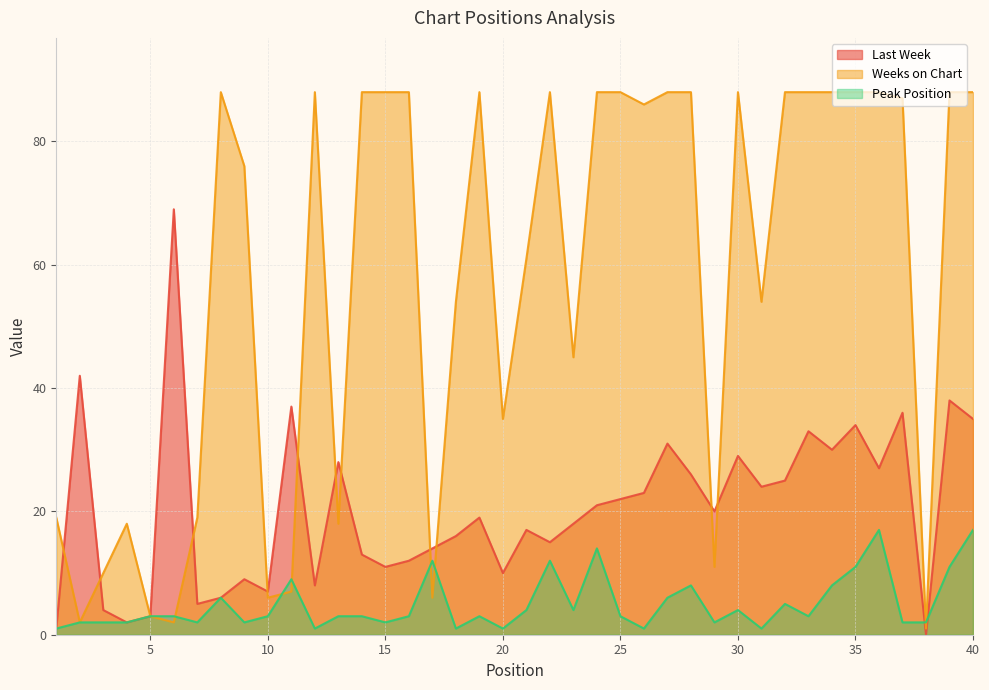

What is the sum of the Last Week values at 21 and 40?

52